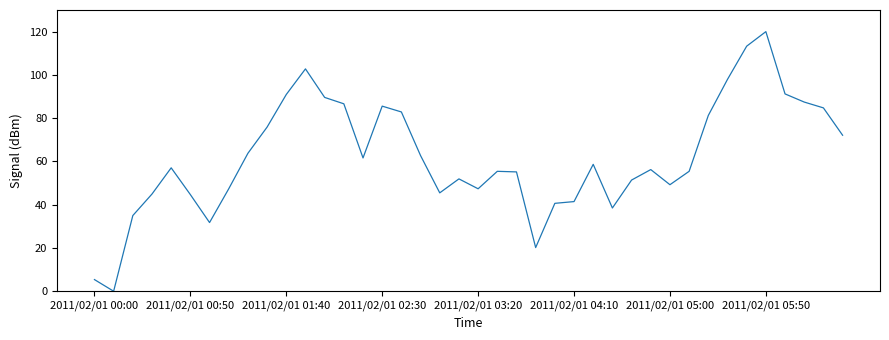

How many values exceed 57?

20